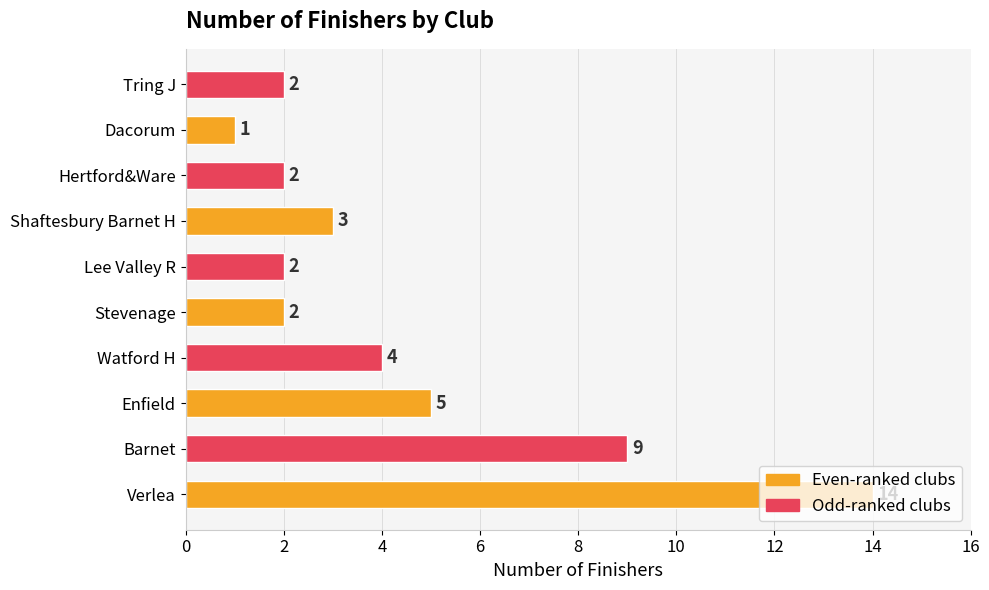

What is the smallest value displayed?

1